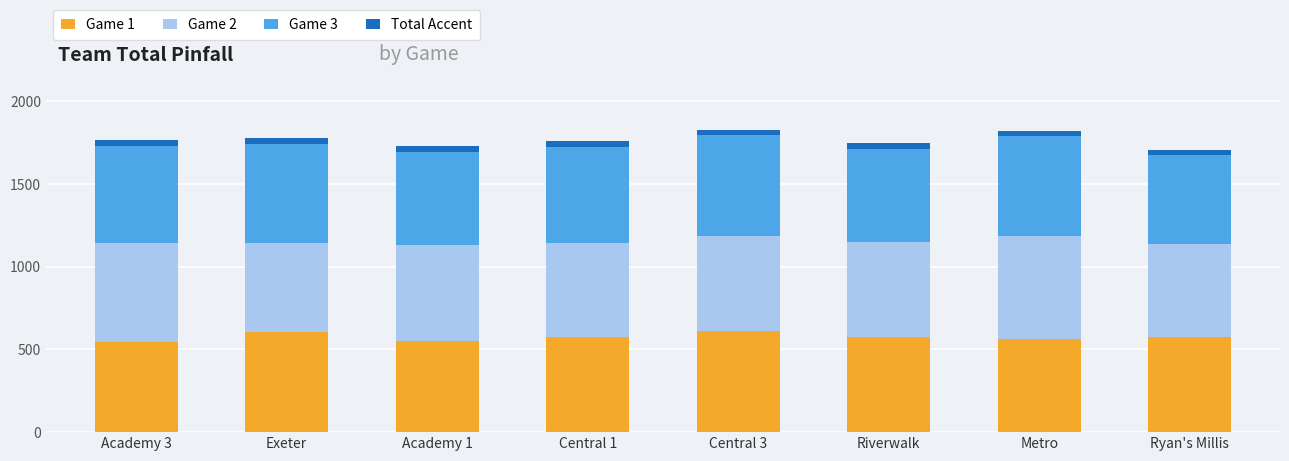

What is the highest value of the Game 1 series?

610